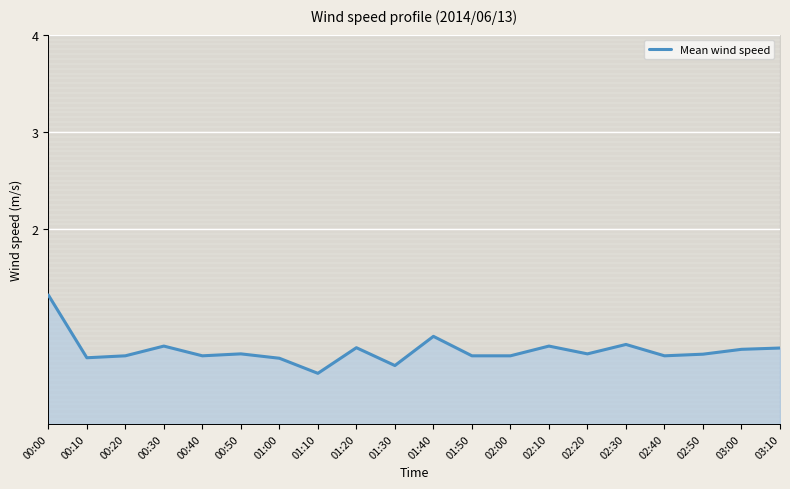

At which category does the chart reach its peak across all series?

00:00